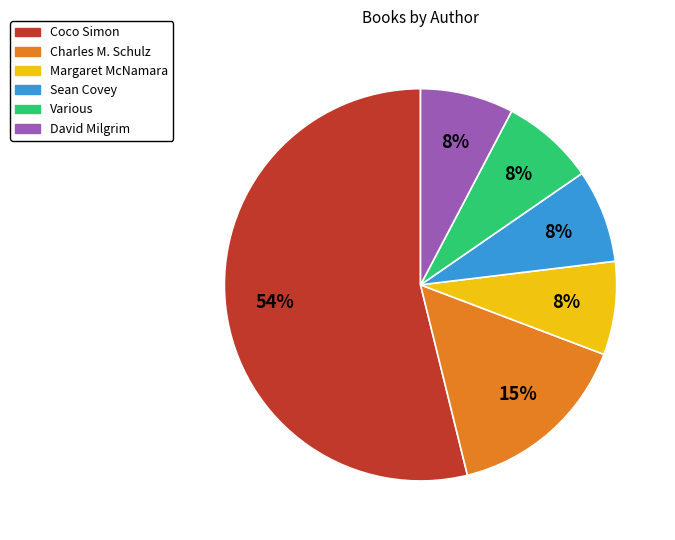

To the nearest percent, what is the combined percentage of Sean Covey and Charles M. Schulz?

23%